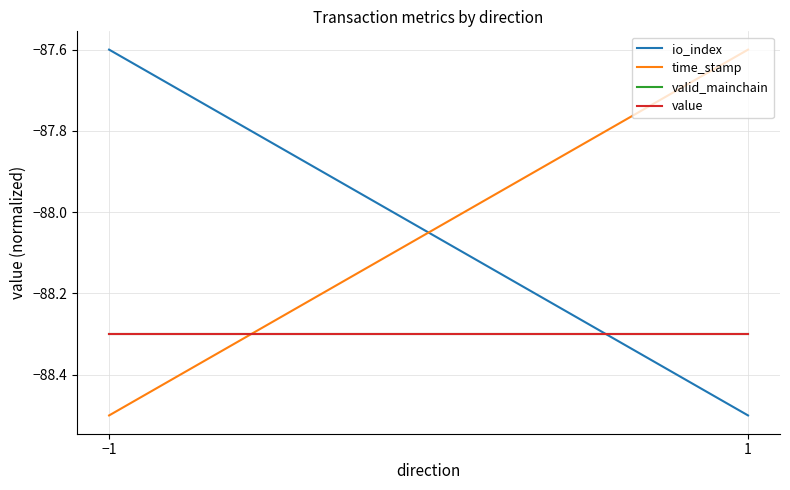

Is the value of value at 1 greater than the value of io_index at 1?

Yes